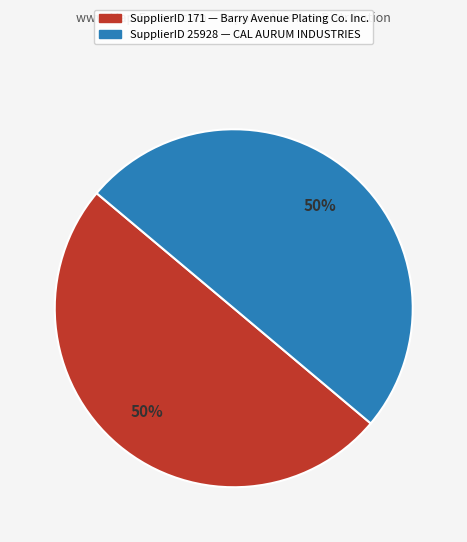

How many slices are in this pie chart?

2